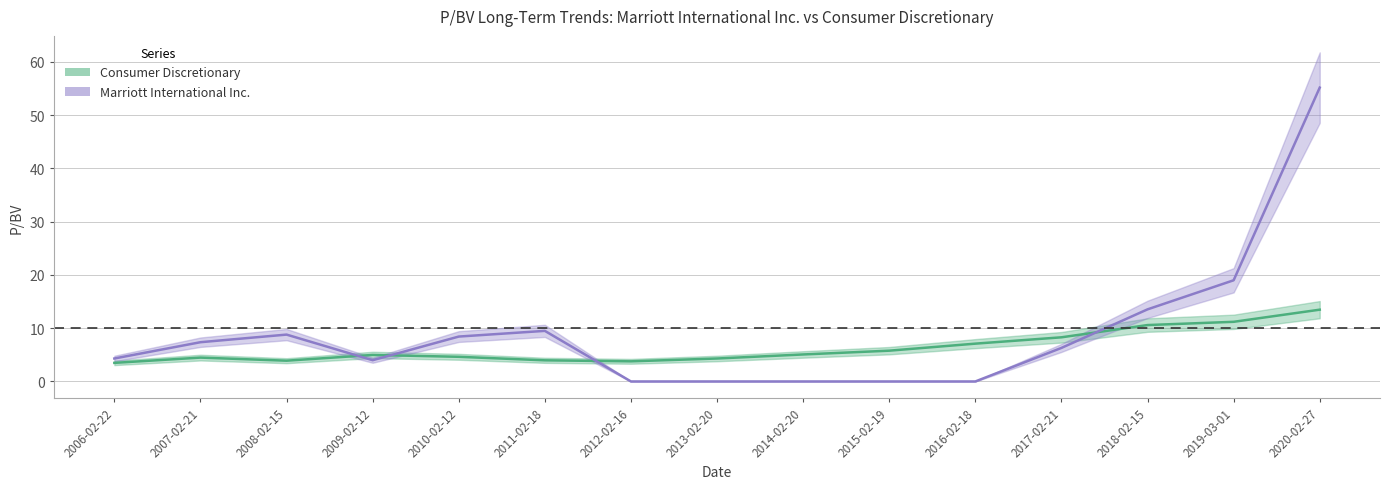

At which label is Consumer Discretionary closest to 8?

2017-02-21